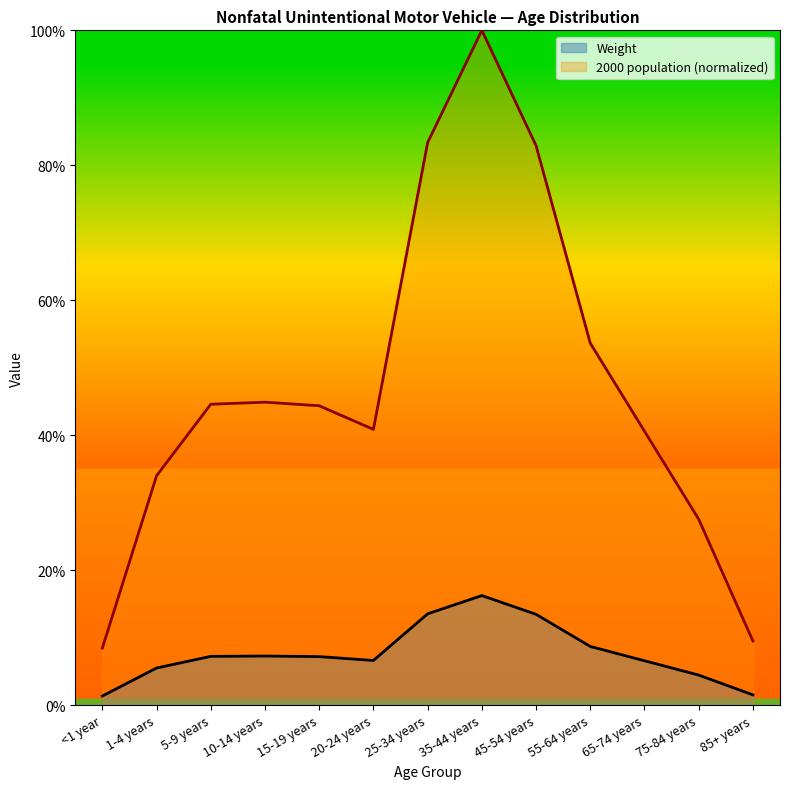

In Weight, how many points are lower than both neighbors (excluding endpoints)?

1